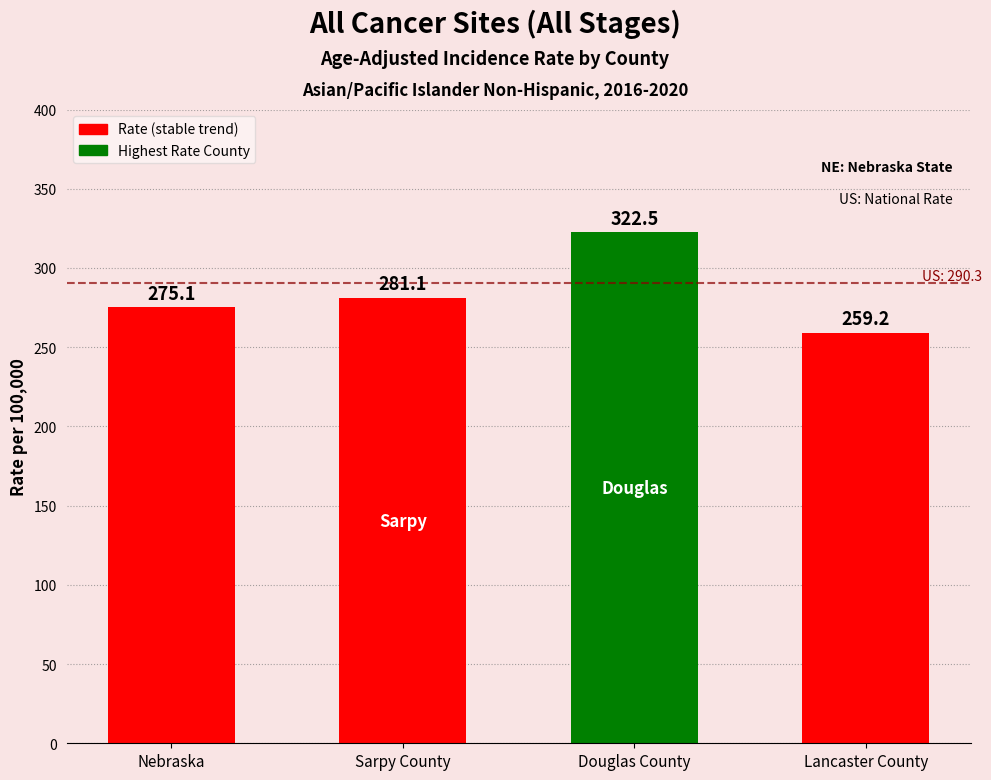

What is the average value?

284.5